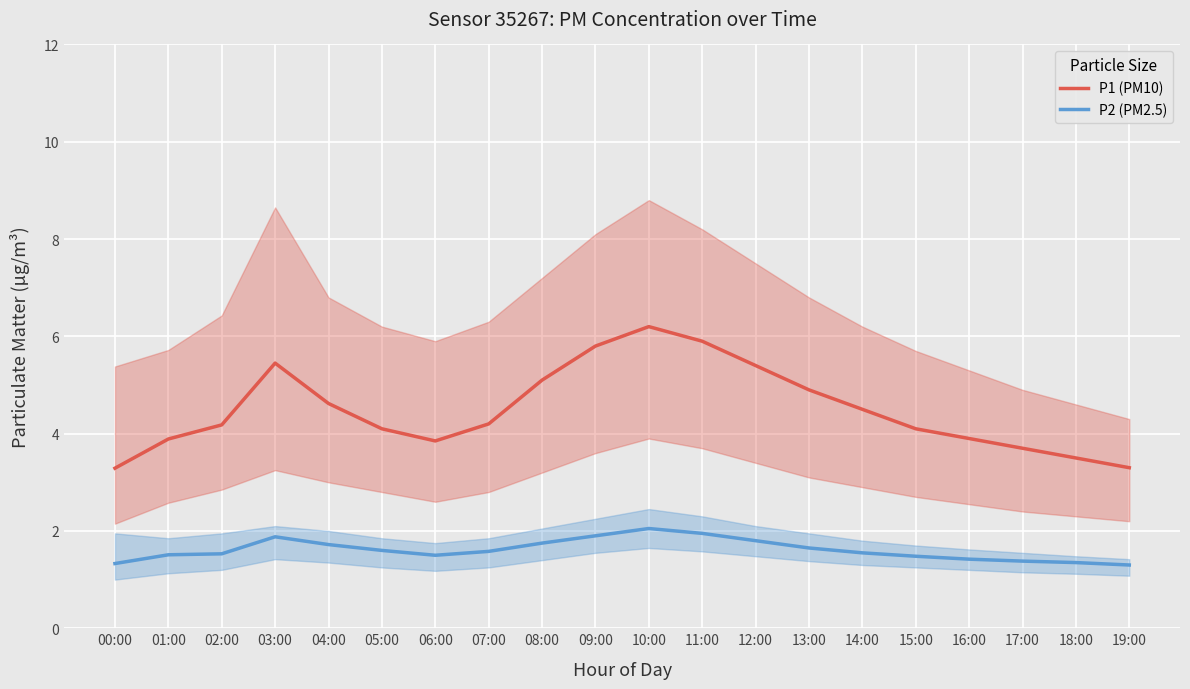

True or false: P2 (PM2.5) and P1 (PM10) intersect in this chart.

False